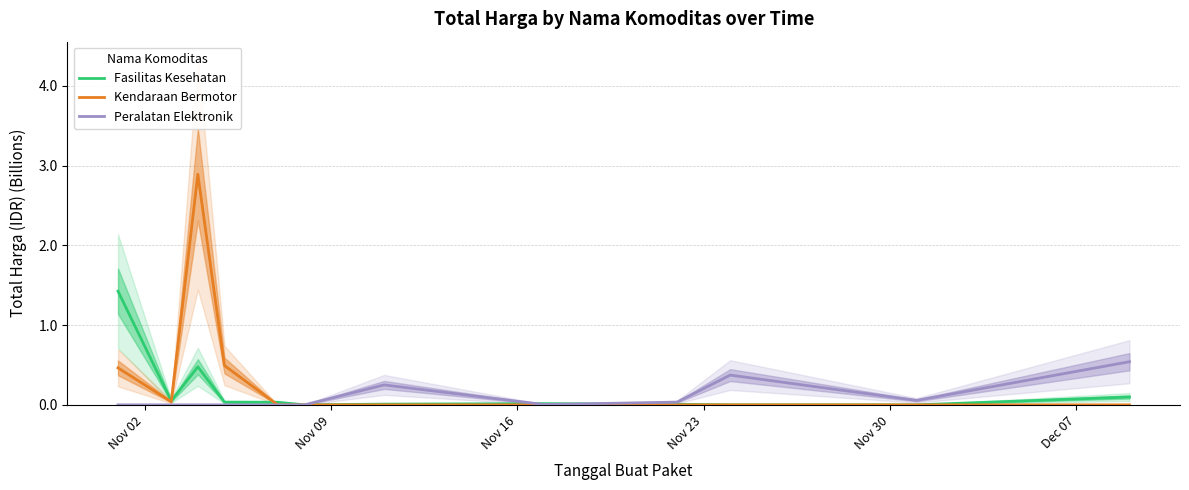

What is the maximum value for Kendaraan Bermotor?

2.9